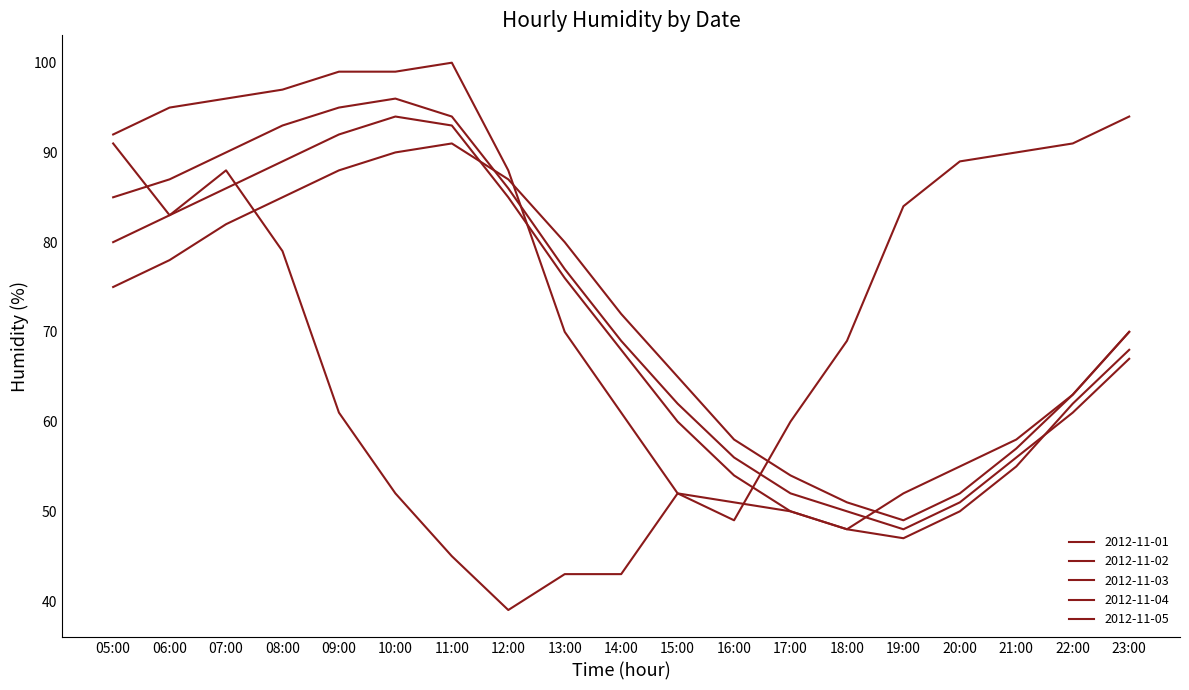

The 2012-11-03 series shows 125 at 05:00. True or false?

False